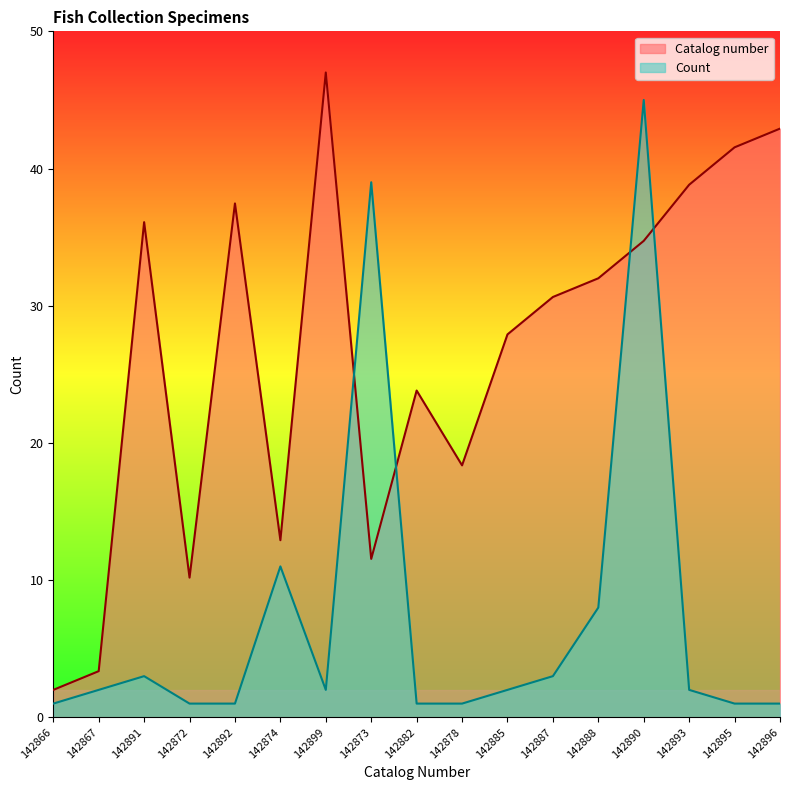

What is the difference between the second highest and minimum values in the Count series?

38.0